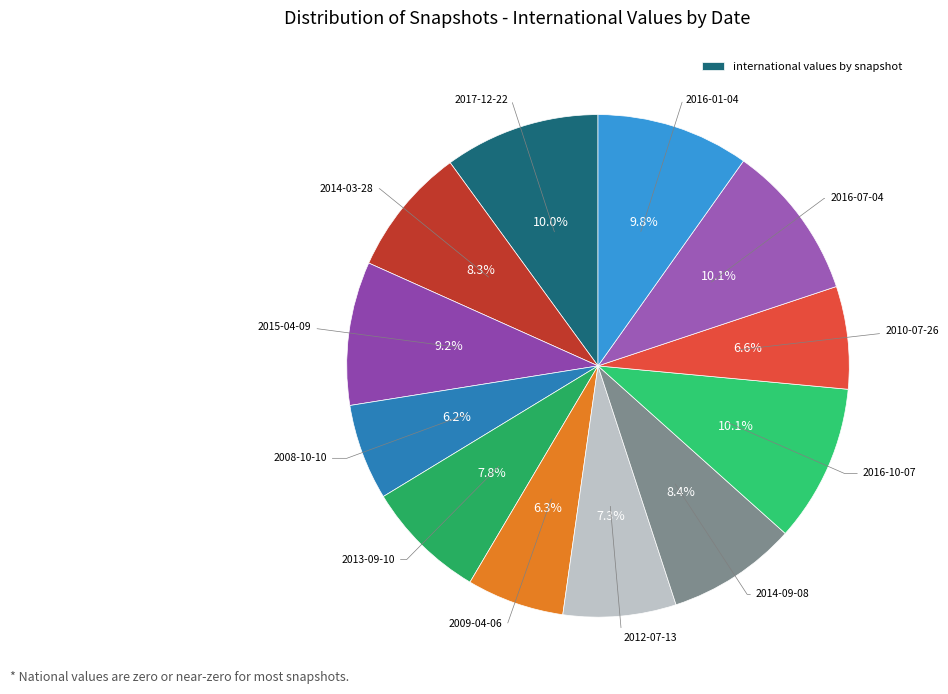

How many segments does this pie chart have?

12